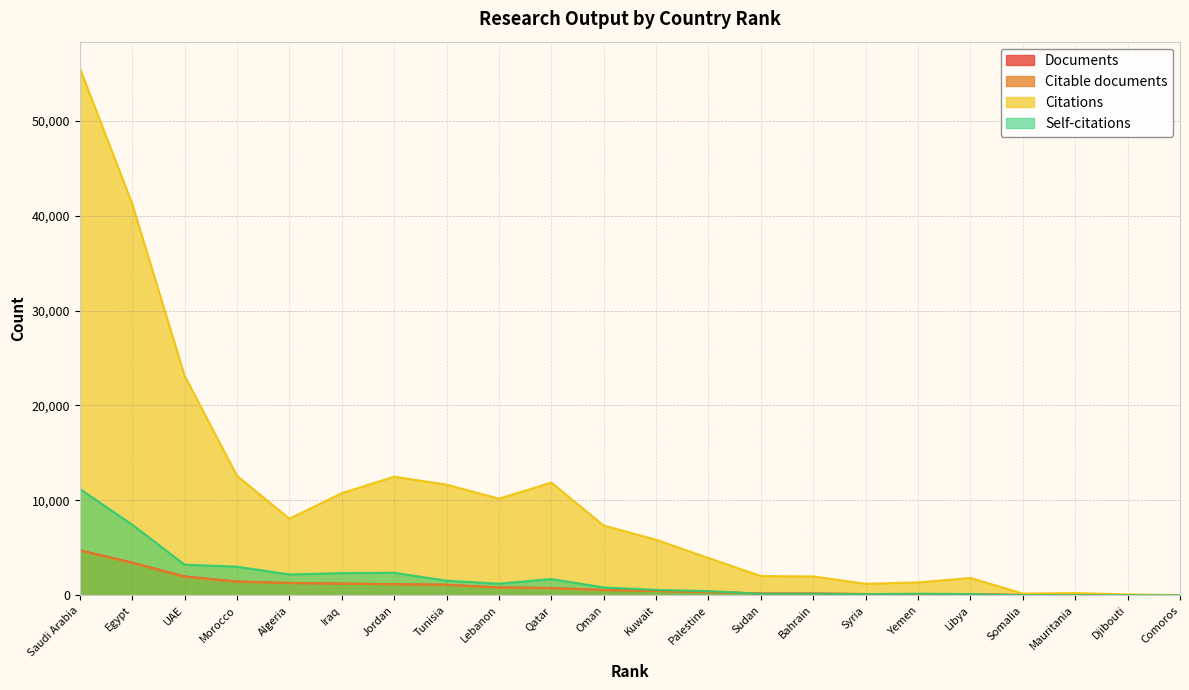

What is the total value across all series at Qatar?

15118